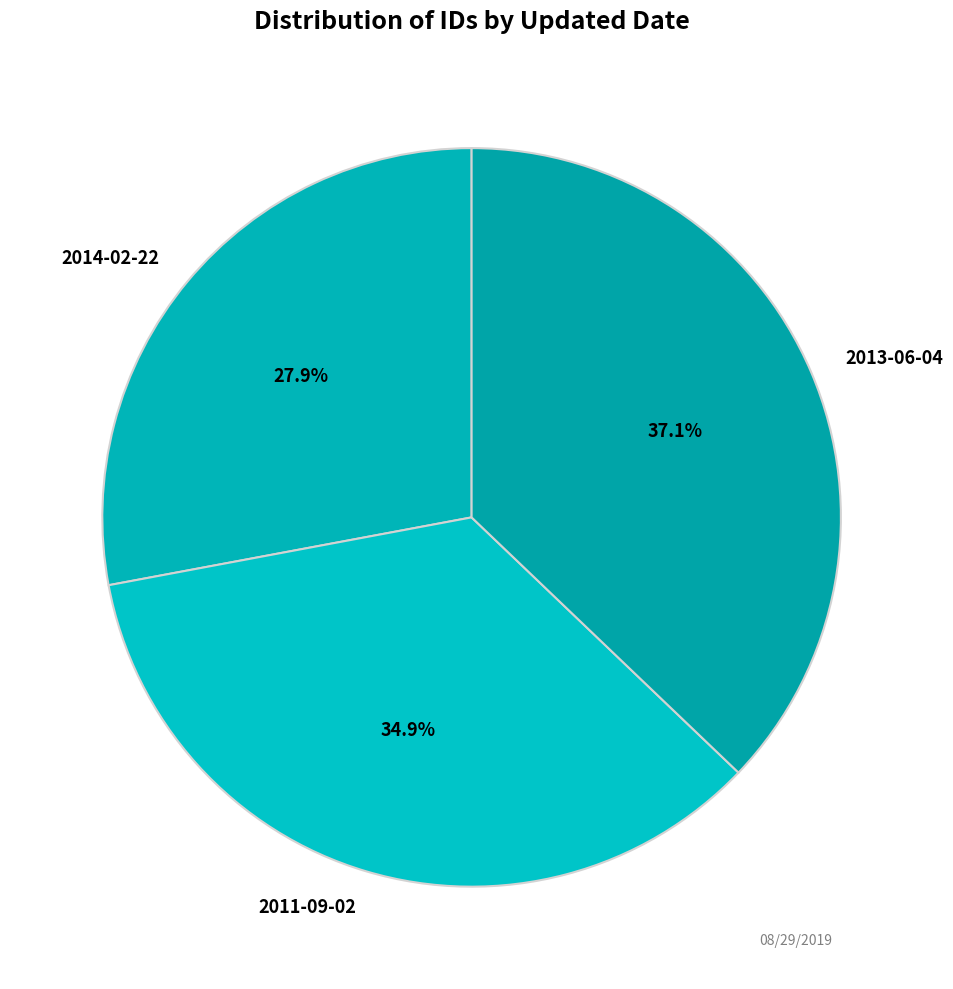

Is there a majority slice in this chart?

No